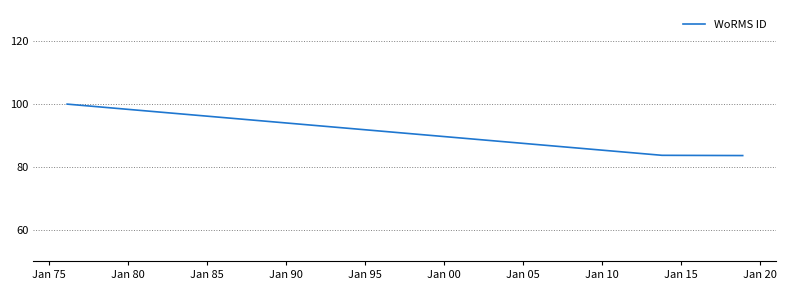

What is the maximum value shown in the chart?

100.0